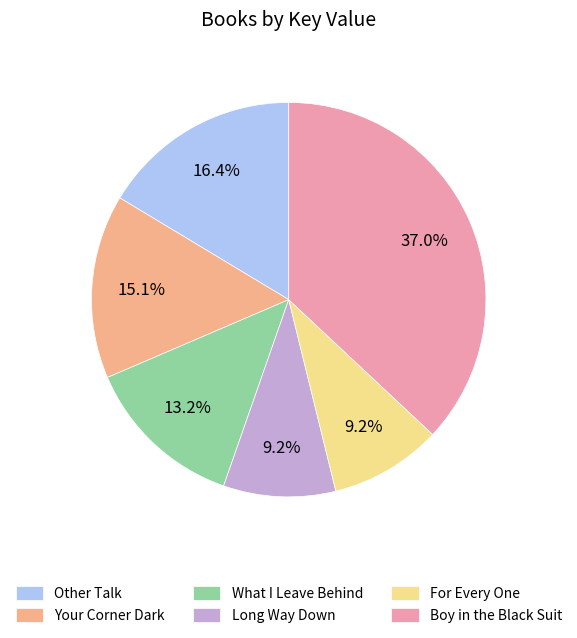

What is the ratio of the value at Long Way Down to the value at What I Leave Behind?

0.7